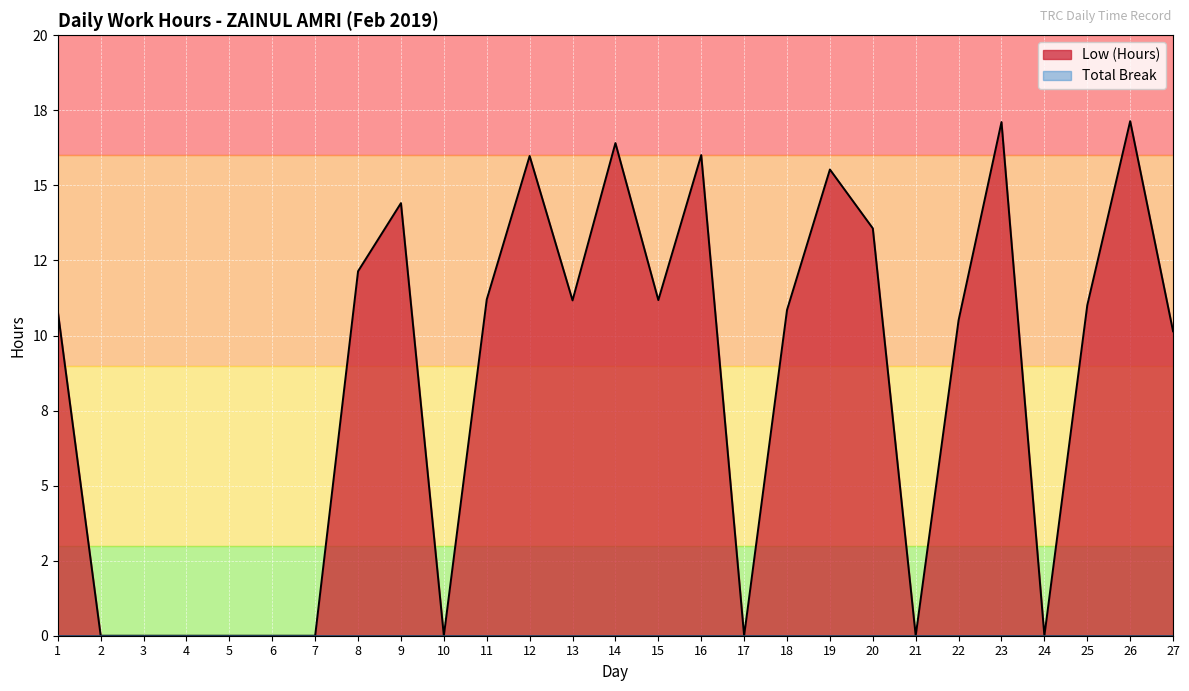

At which category does the data reach its first local peak?

9